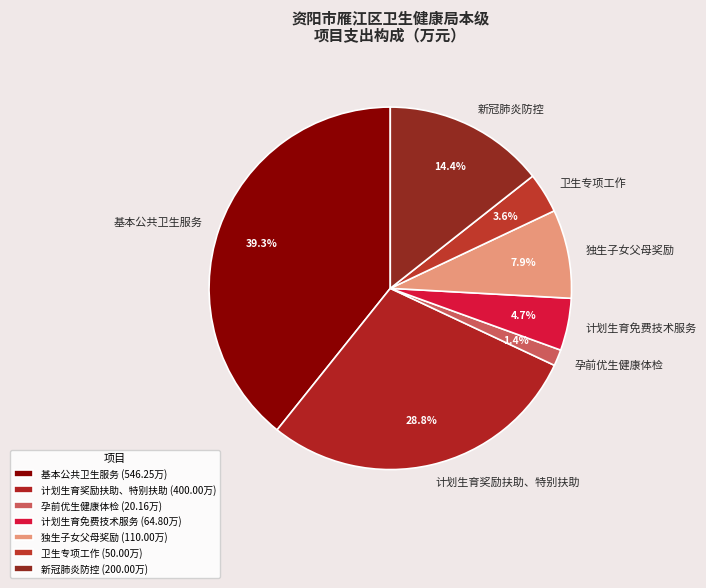

The 计划生育奖励扶助、特别扶助 slice represents 29% of the pie. True or false?

True